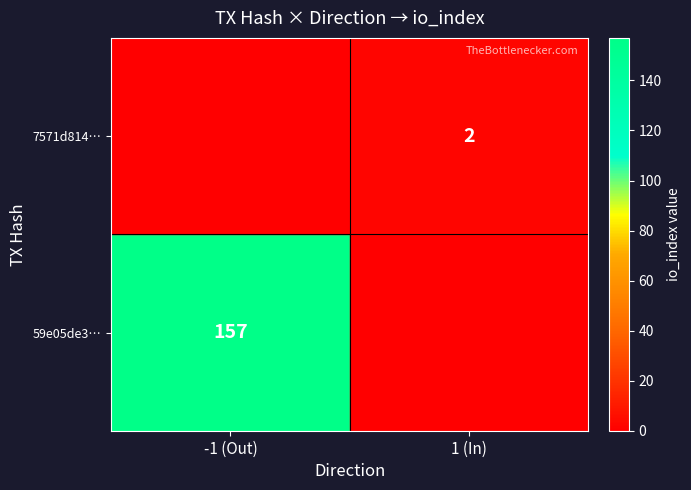

Is it true that 59e05de3… equals 157 at -1 (Out)?

True